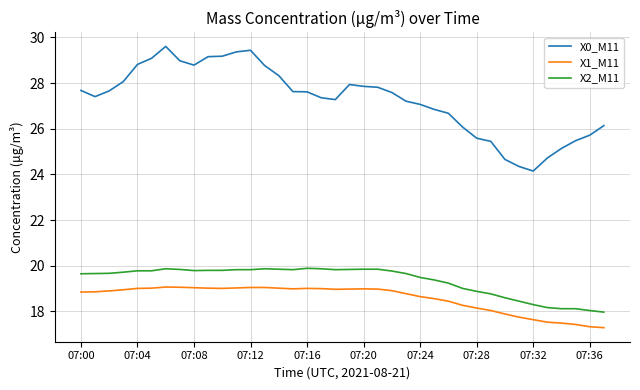

Which series has the widest spread of values?

X0_M11